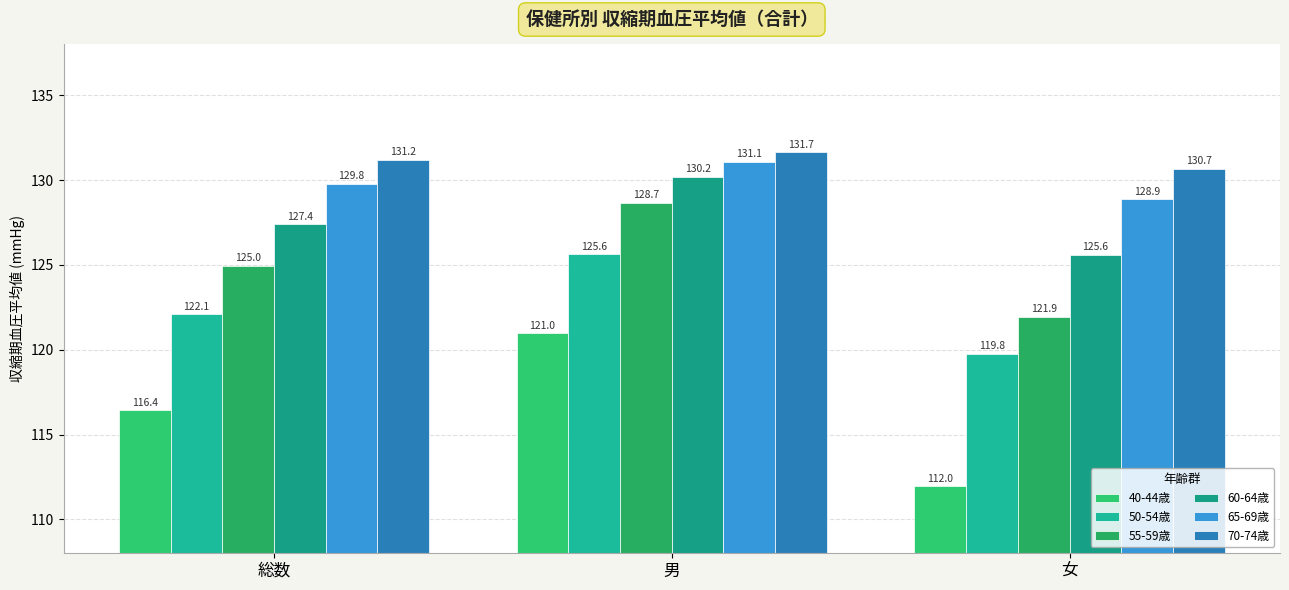

What is the label of the 2nd bar from the right?

男